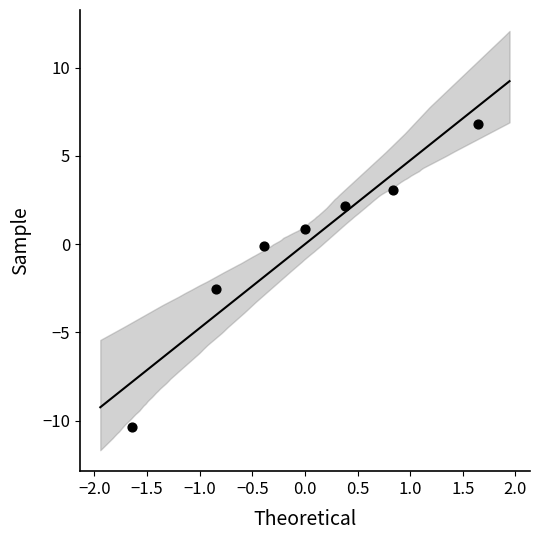

What is the range of X values (max minus min)?

3.3